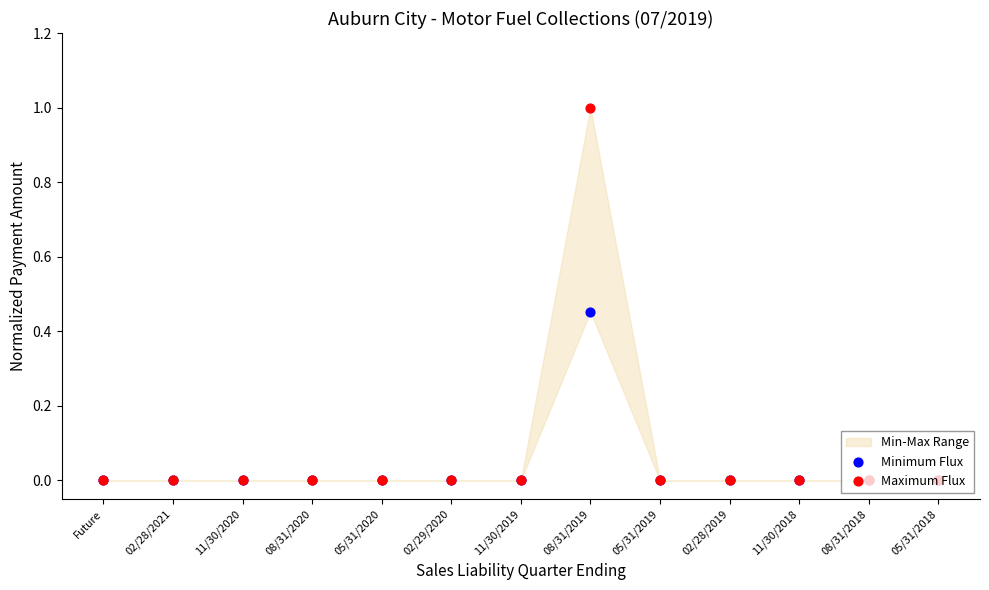

Which series has the widest spread of Y values?

Maximum Flux